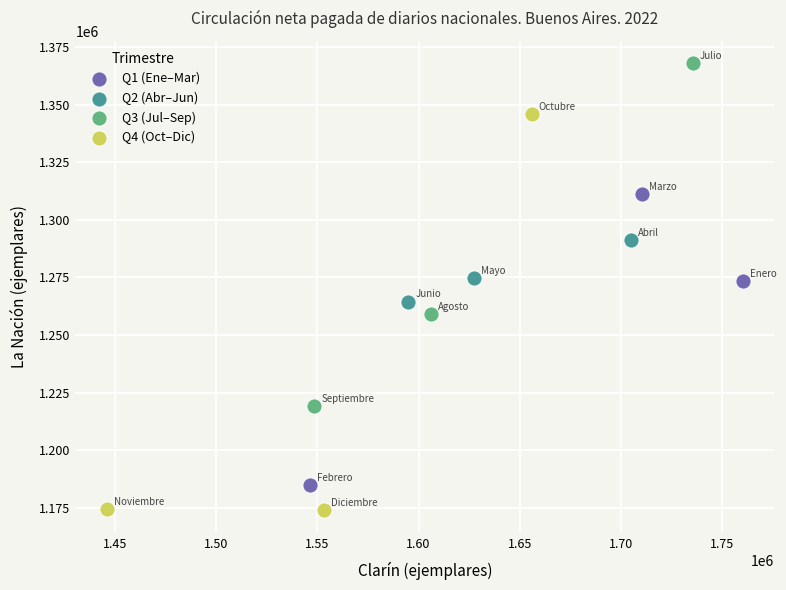

Which series has the largest Y range (max minus min)?

Q4 (Oct–Dic)